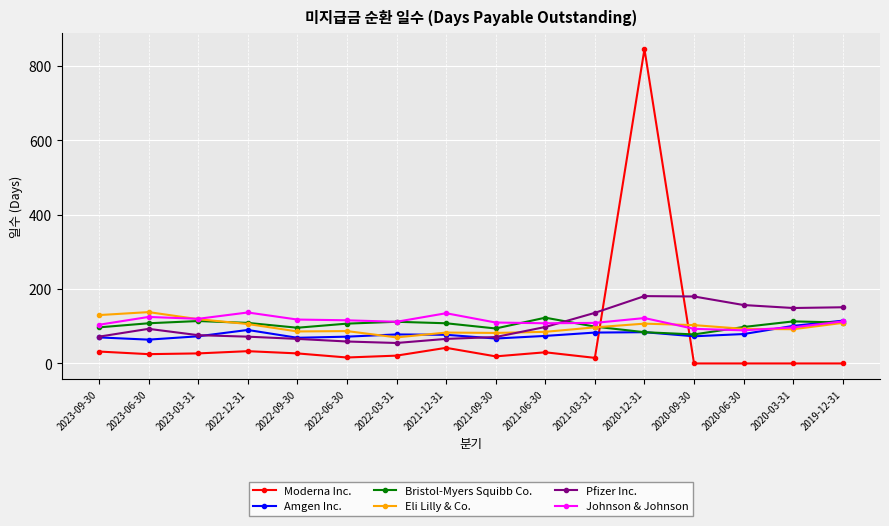

What is the label of the 3rd point from the right?

2020-06-30